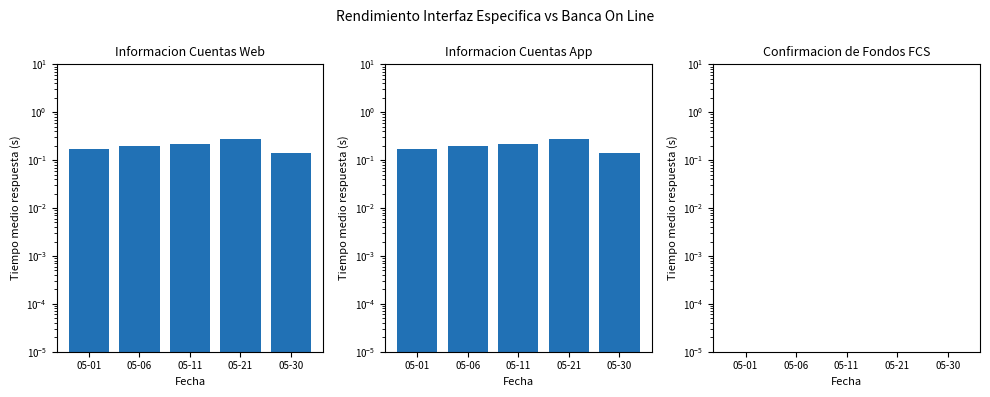

Which label corresponds to the largest value in the chart?

05-21